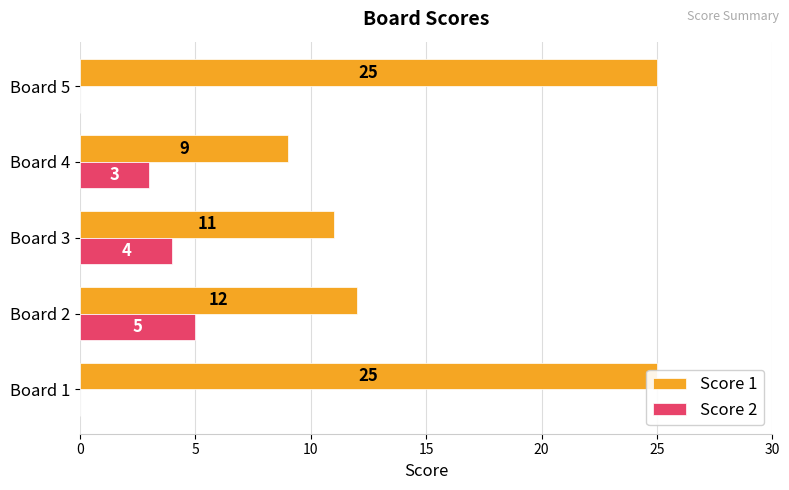

What is the value of the Score 1 bar at the 1st from the left?

25